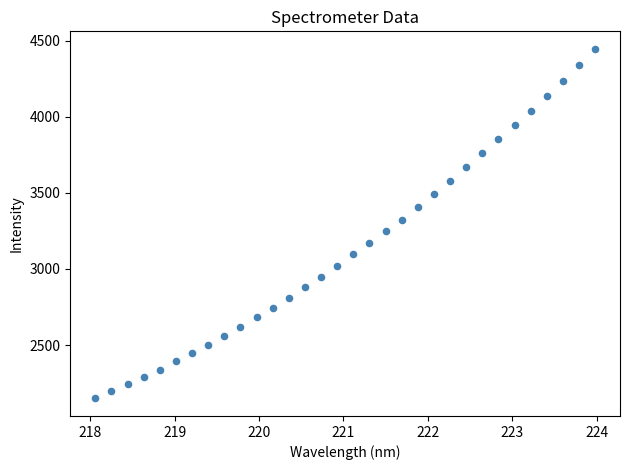

What is the range of X values (max minus min)?

5.9